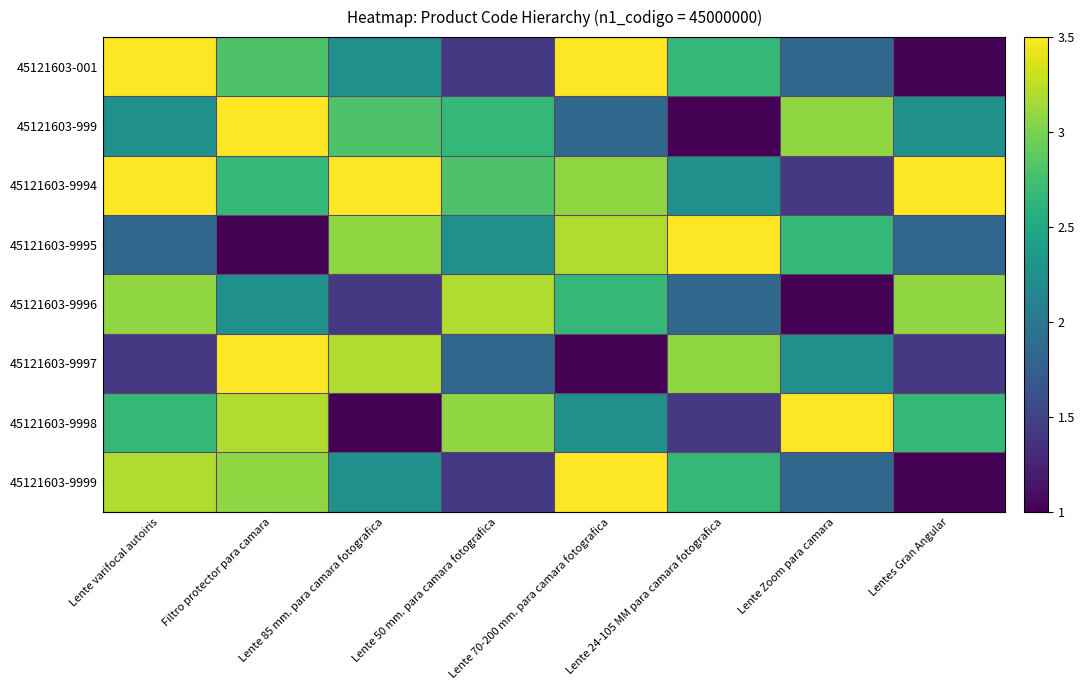

Reading left to right, transcribe all the data shown in this chart.

45121603-001: Lente varifocal autoiris=3.5	Filtro protector para camara=2.8	Lente 85 mm. para camara fotografica=2.2	Lente 50 mm. para camara fotografica=1.4	Lente 70-200 mm. para camara fotografica=3.5	Lente 24-105 MM para camara fotografica=2.7	Lente Zoom para camara=1.8	Lentes Gran Angular=1.0
45121603-999: Lente varifocal autoiris=2.2	Filtro protector para camara=3.5	Lente 85 mm. para camara fotografica=2.8	Lente 50 mm. para camara fotografica=2.7	Lente 70-200 mm. para camara fotografica=1.8	Lente 24-105 MM para camara fotografica=1.0	Lente Zoom para camara=3.1	Lentes Gran Angular=2.2
45121603-9994: Lente varifocal autoiris=3.5	Filtro protector para camara=2.7	Lente 85 mm. para camara fotografica=3.5	Lente 50 mm. para camara fotografica=2.8	Lente 70-200 mm. para camara fotografica=3.1	Lente 24-105 MM para camara fotografica=2.2	Lente Zoom para camara=1.4	Lentes Gran Angular=3.5
45121603-9995: Lente varifocal autoiris=1.8	Filtro protector para camara=1.0	Lente 85 mm. para camara fotografica=3.1	Lente 50 mm. para camara fotografica=2.2	Lente 70-200 mm. para camara fotografica=3.2	Lente 24-105 MM para camara fotografica=3.5	Lente Zoom para camara=2.7	Lentes Gran Angular=1.8
45121603-9996: Lente varifocal autoiris=3.1	Filtro protector para camara=2.2	Lente 85 mm. para camara fotografica=1.4	Lente 50 mm. para camara fotografica=3.2	Lente 70-200 mm. para camara fotografica=2.7	Lente 24-105 MM para camara fotografica=1.8	Lente Zoom para camara=1.0	Lentes Gran Angular=3.1
45121603-9997: Lente varifocal autoiris=1.4	Filtro protector para camara=3.5	Lente 85 mm. para camara fotografica=3.2	Lente 50 mm. para camara fotografica=1.8	Lente 70-200 mm. para camara fotografica=1.0	Lente 24-105 MM para camara fotografica=3.1	Lente Zoom para camara=2.2	Lentes Gran Angular=1.4
45121603-9998: Lente varifocal autoiris=2.7	Filtro protector para camara=3.2	Lente 85 mm. para camara fotografica=1.0	Lente 50 mm. para camara fotografica=3.1	Lente 70-200 mm. para camara fotografica=2.2	Lente 24-105 MM para camara fotografica=1.4	Lente Zoom para camara=3.5	Lentes Gran Angular=2.7
45121603-9999: Lente varifocal autoiris=3.2	Filtro protector para camara=3.1	Lente 85 mm. para camara fotografica=2.2	Lente 50 mm. para camara fotografica=1.4	Lente 70-200 mm. para camara fotografica=3.5	Lente 24-105 MM para camara fotografica=2.7	Lente Zoom para camara=1.8	Lentes Gran Angular=1.0